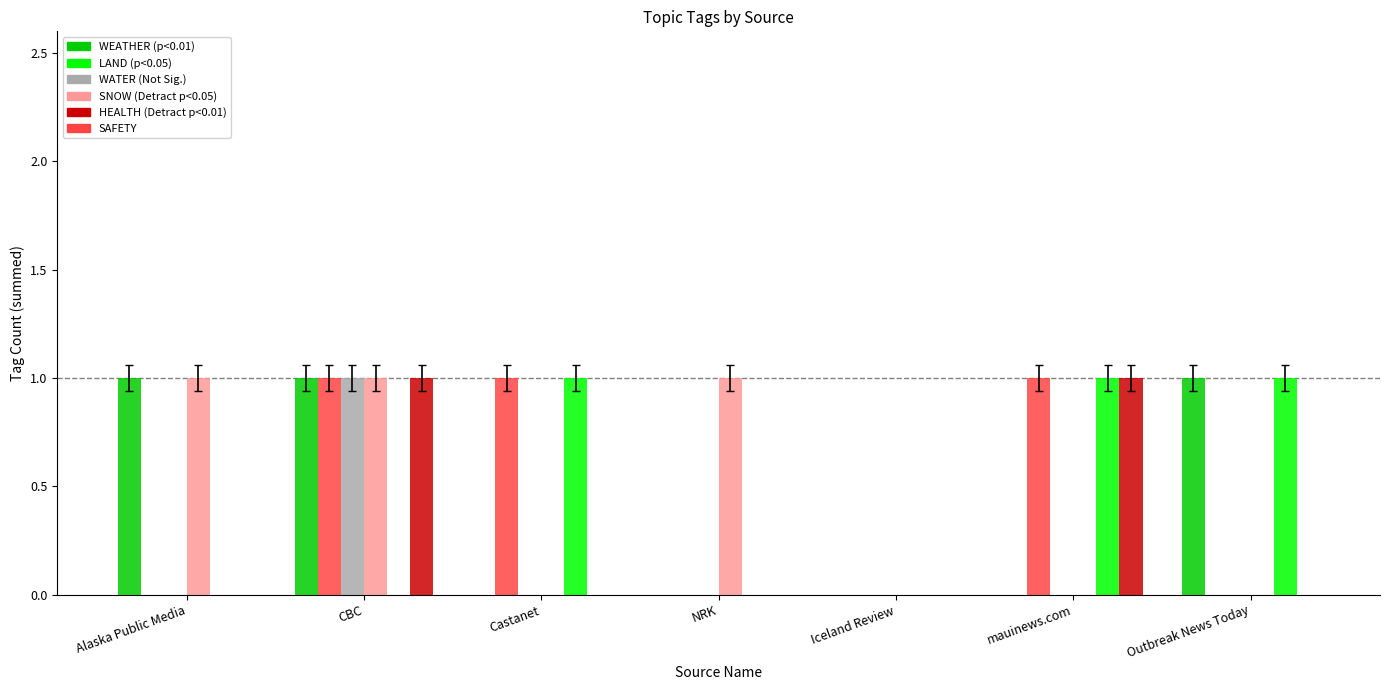

At which category is the sum across all series the highest?

CBC